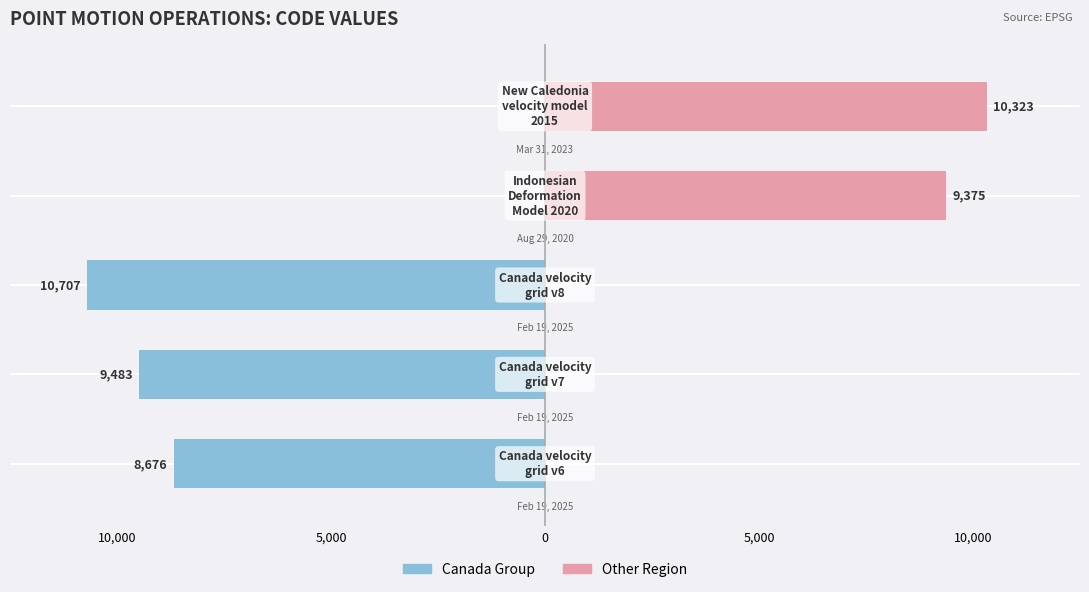

Reading right to left, list all the values displayed in this chart.

Canada Group: 10,000=0	5,000=0	0=-10707	5,000=-9483	10,000=-8676
Other Region: 10,000=10323	5,000=9375	0=0	5,000=0	10,000=0